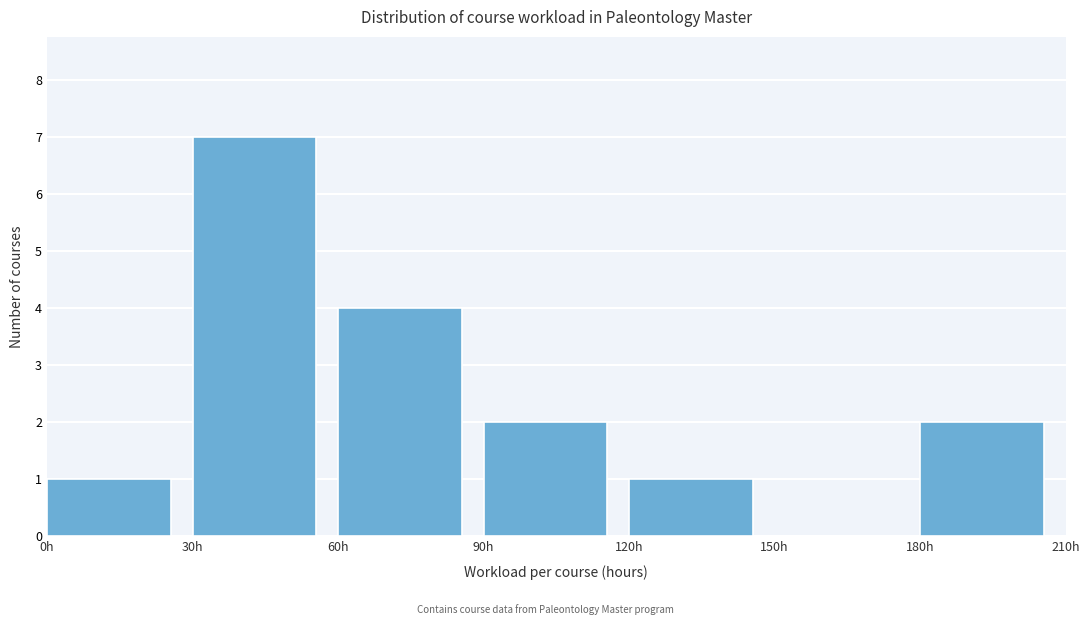

How tall is the bar that spans 90 to 120 on the x-axis? The values are not printed on the chart, so give them approximately, as read against the axis.

2